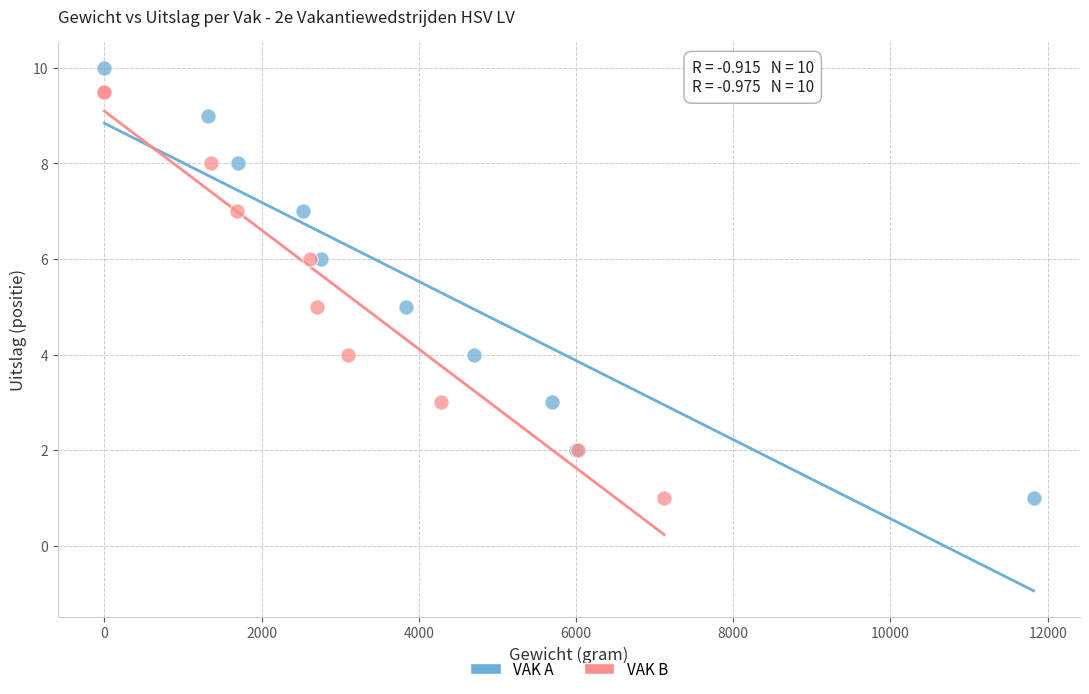

Which series reaches the maximum Y coordinate?

VAK A